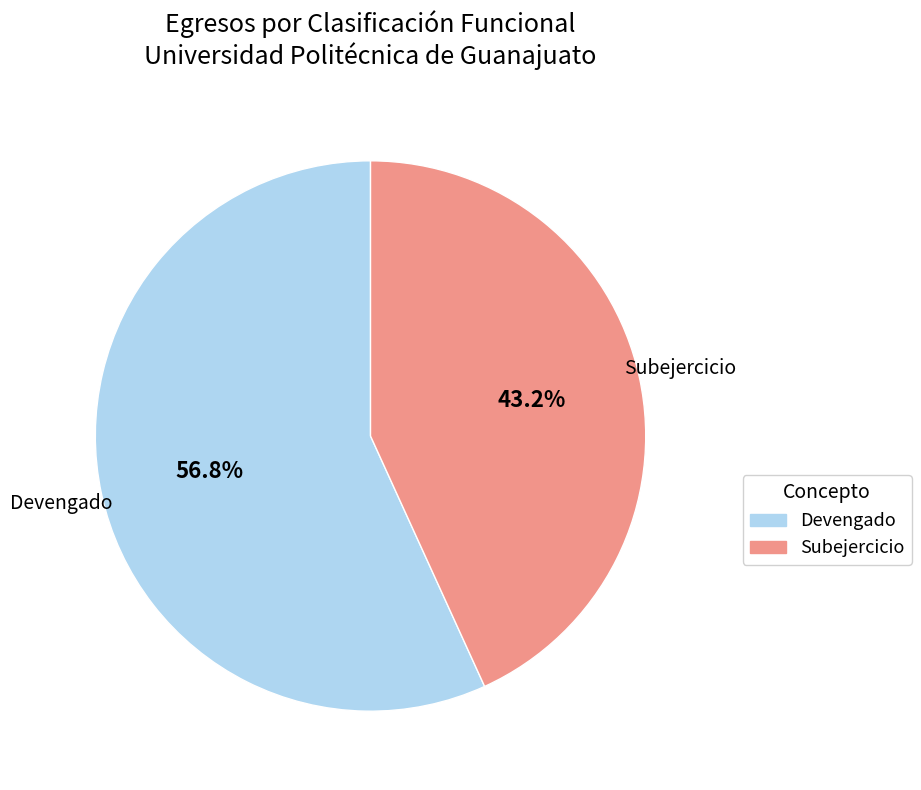

To the nearest percent, what is the difference between the largest and smallest slice percentages?

14%